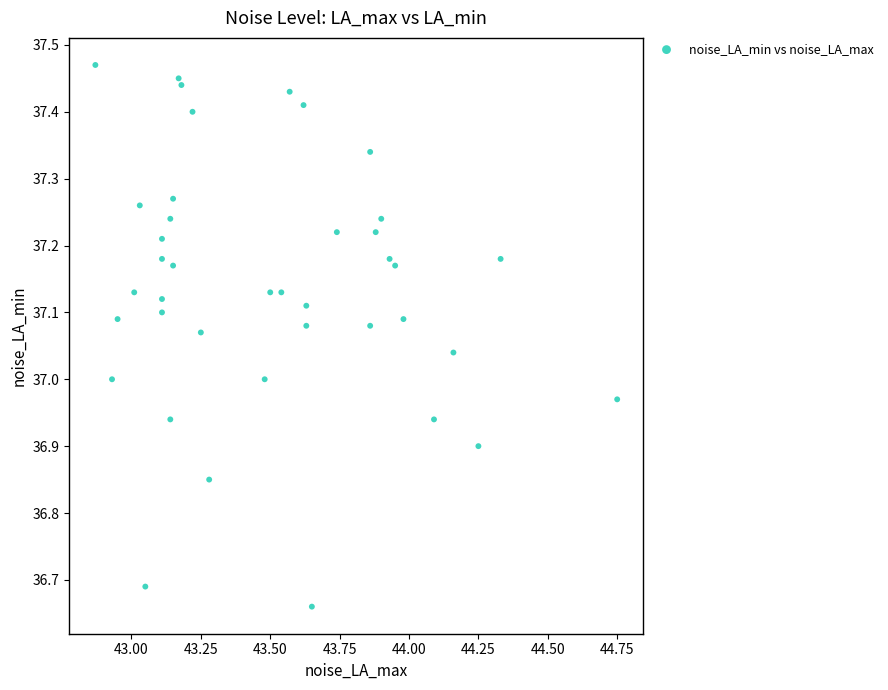

What is the range of Y values (max minus min)?

0.8